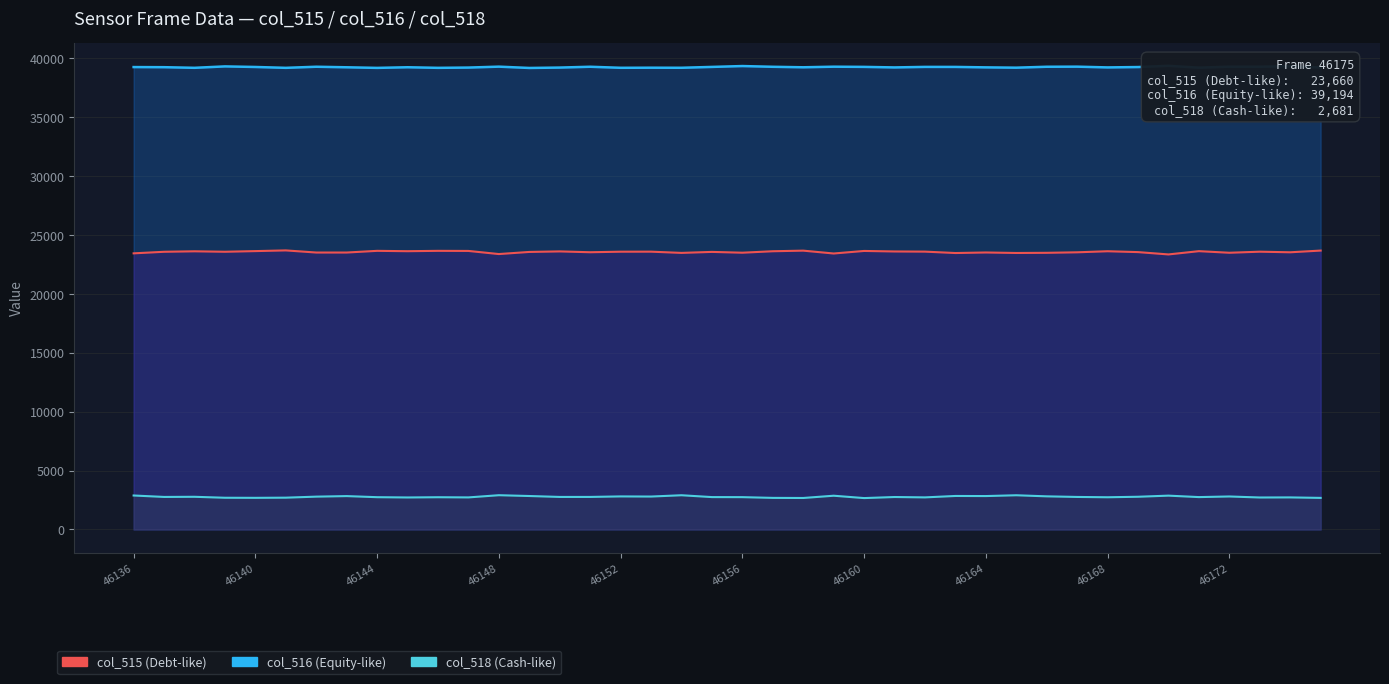

True or false: col_518 (Cash-like) has more than 0 points higher than both neighbors.

True